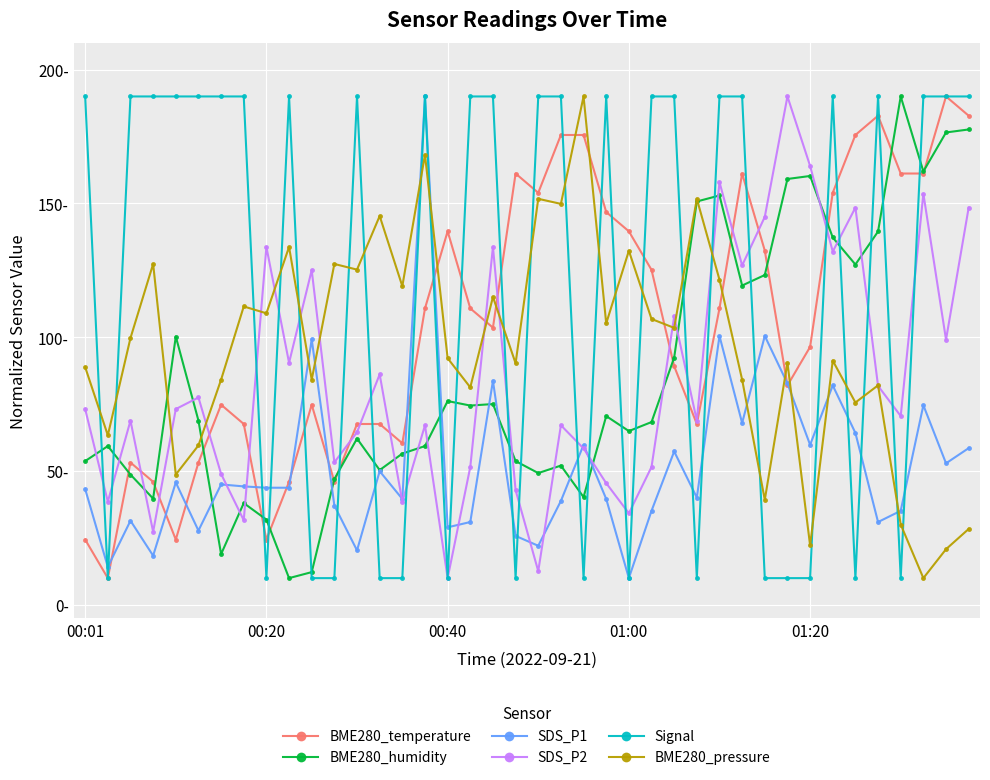

Is this an area chart (filled region under the line)?

No